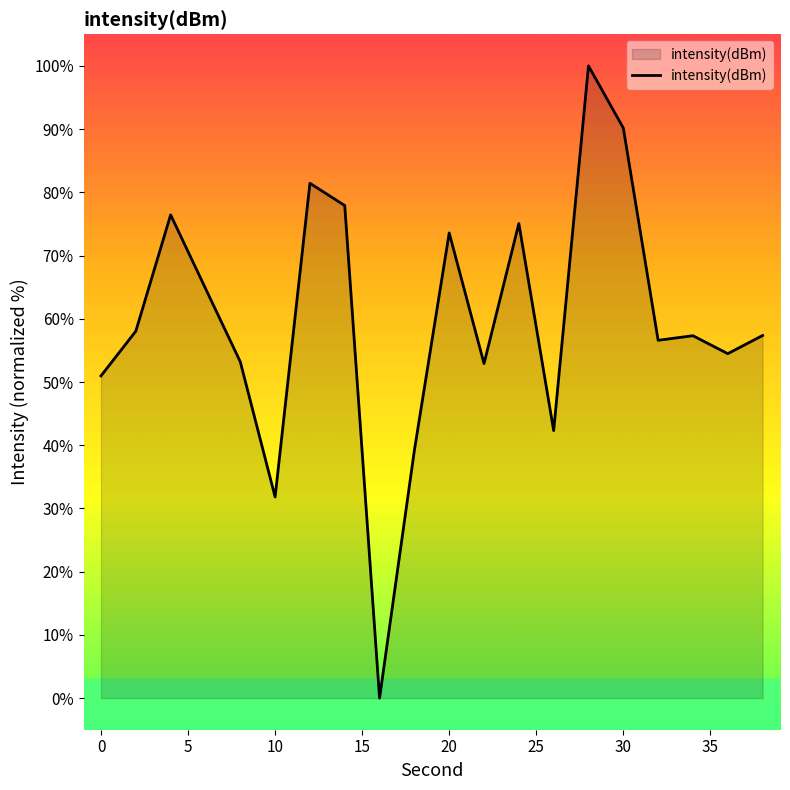

What is the greatest value displayed?

100.0